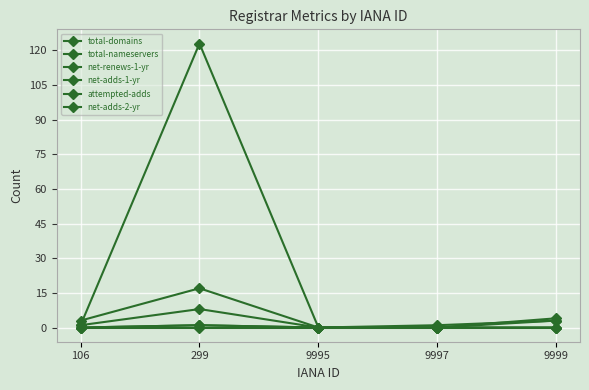

Is this an area chart (filled region under the line)?

No